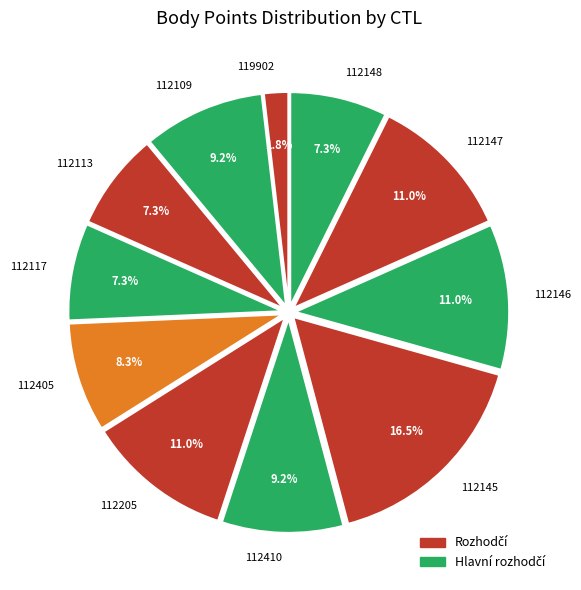

Which has a higher value, 119902 or 112113?

112113